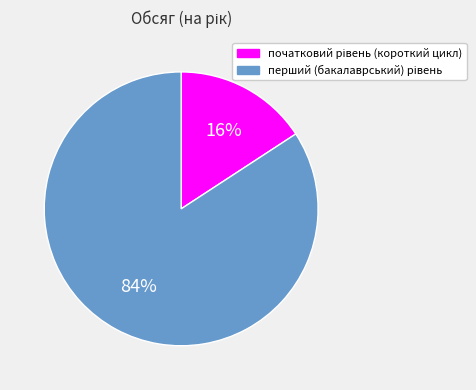

How many segments does this pie chart have?

2